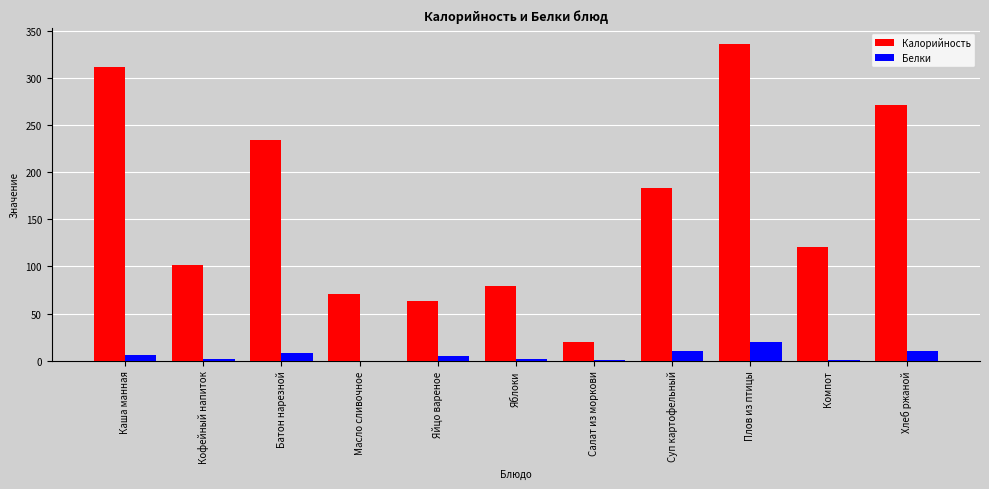

Is the value of Калорийность at Плов из птицы greater than the value of Белки at Суп картофельный?

Yes